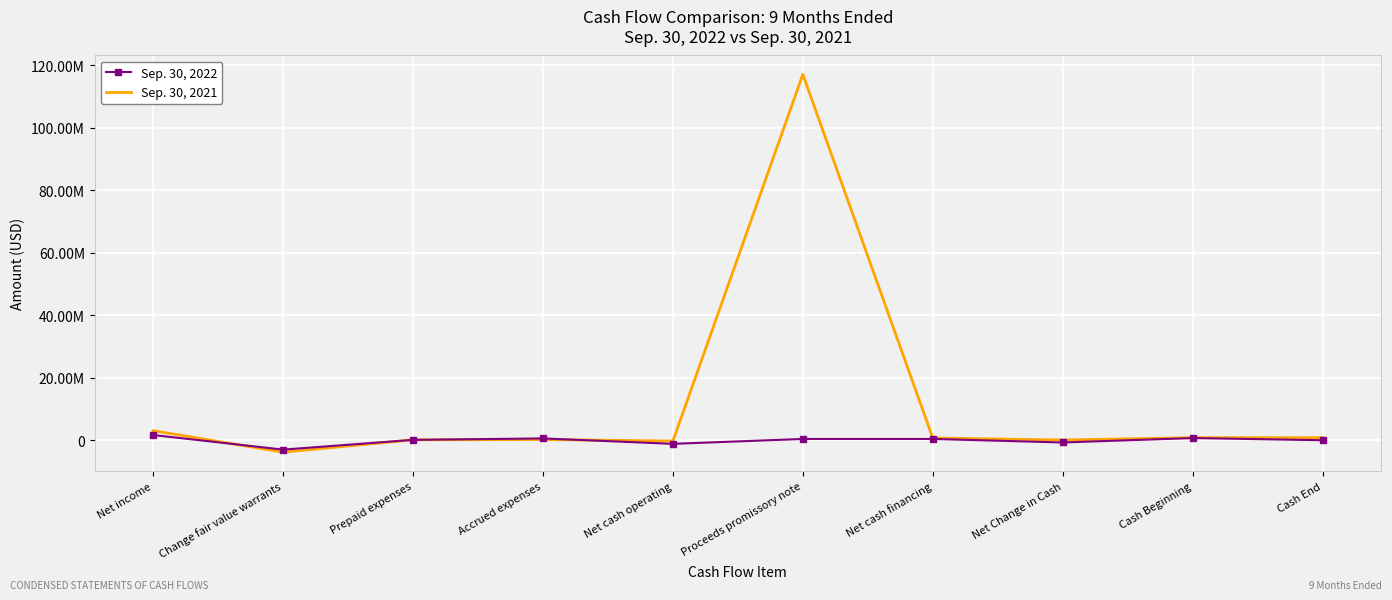

How many interior local peaks does the Sep. 30, 2021 series have?

2